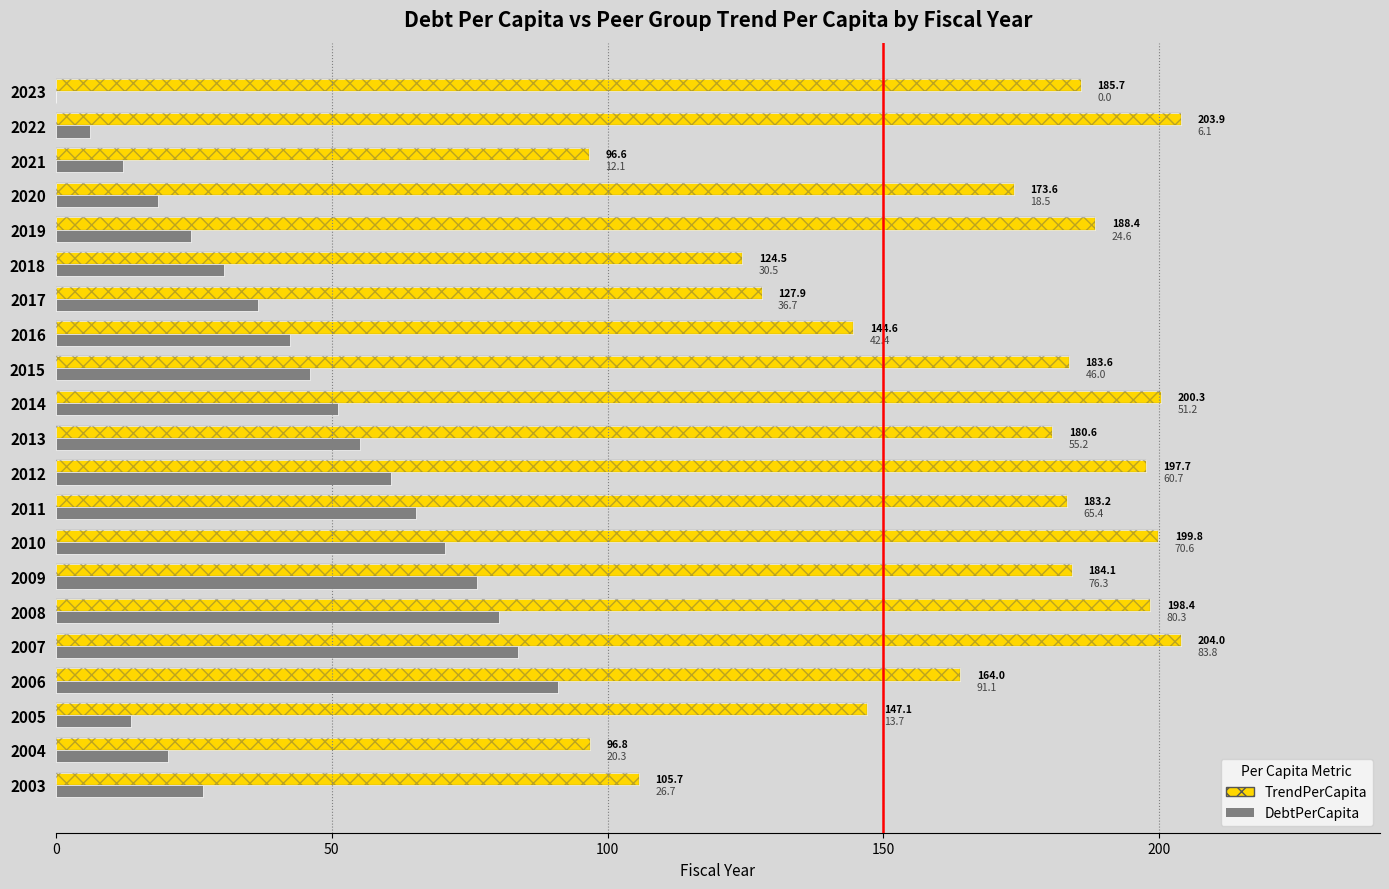

What is the difference between the DebtPerCapita values at 2023 and 2010?

70.6